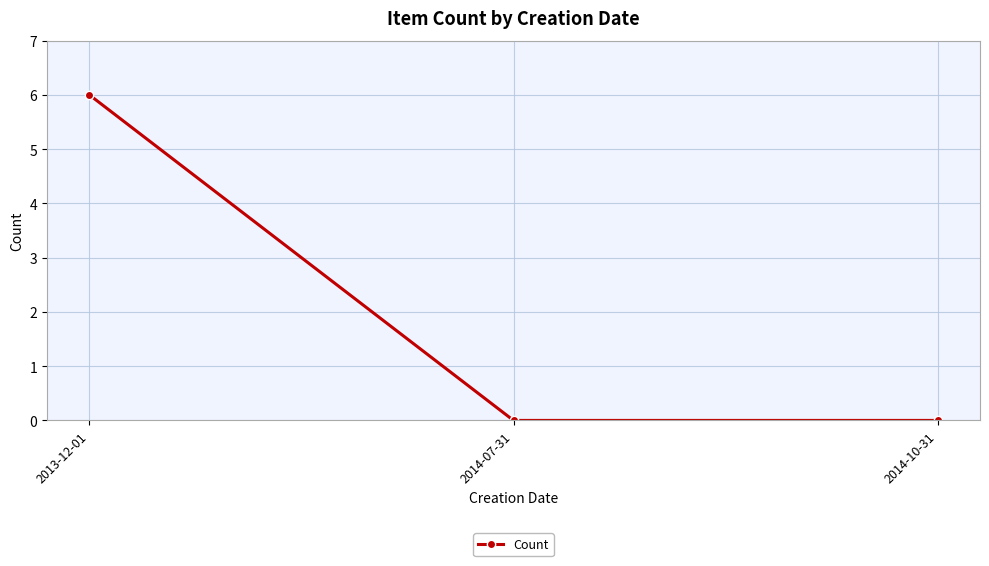

What is the value of the 1st point from the left?

6